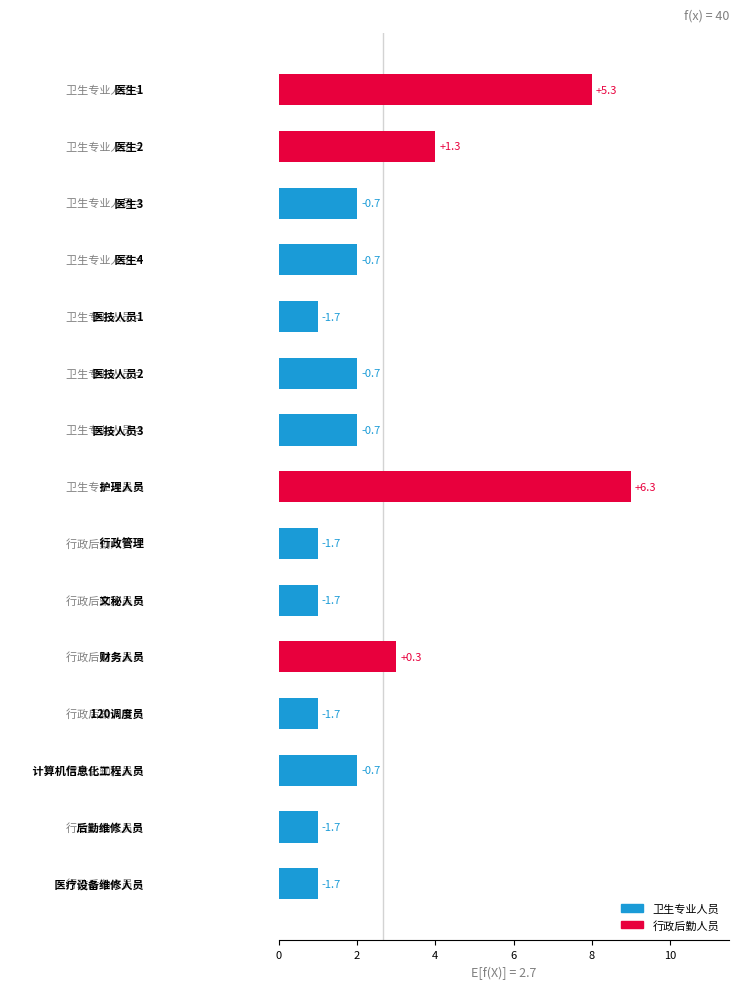

At which category does the chart reach its peak across all series?

7